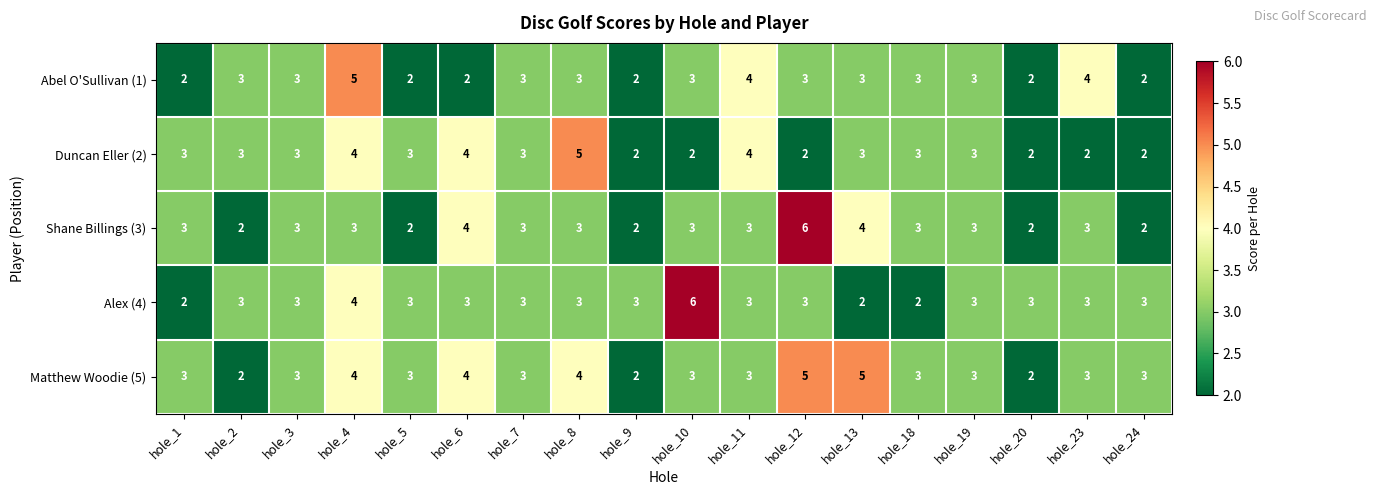

What is the greatest value displayed?

6